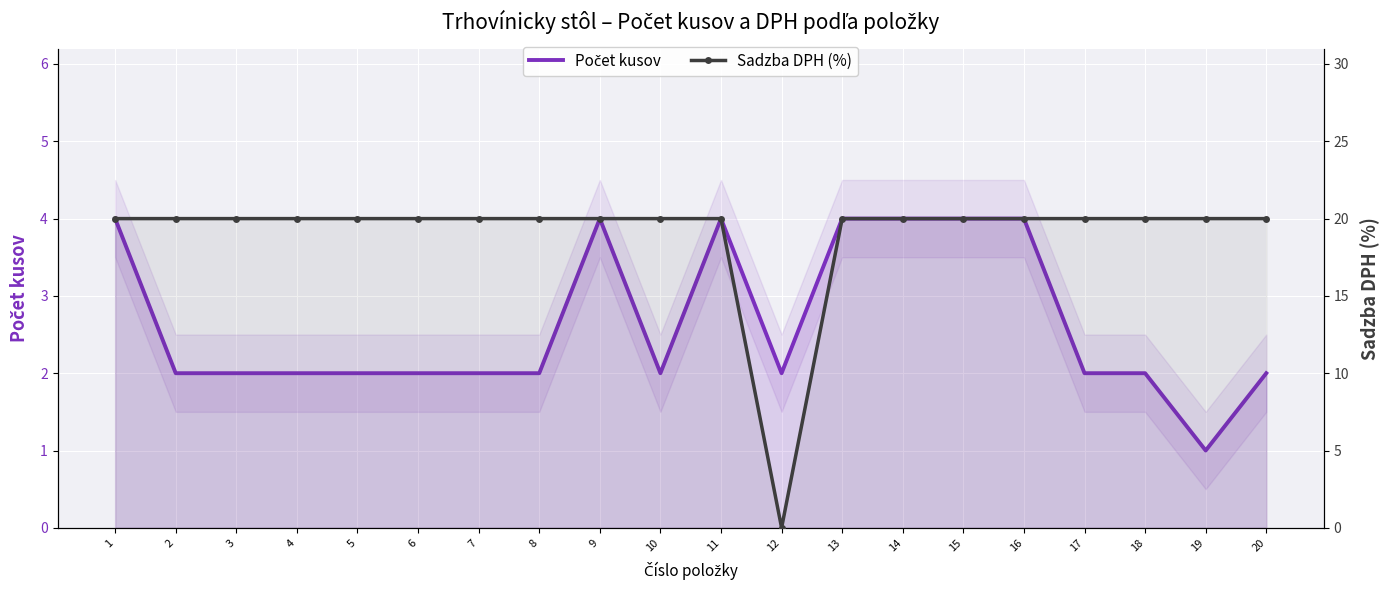

Count the Počet kusov values in the range 2 to 4.

19